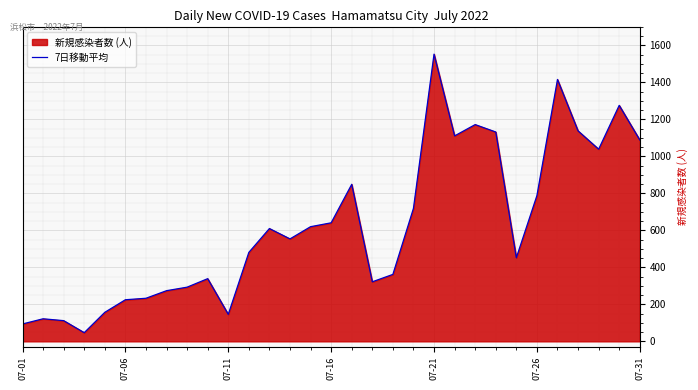

What is the difference between the maximum and minimum values?

1506